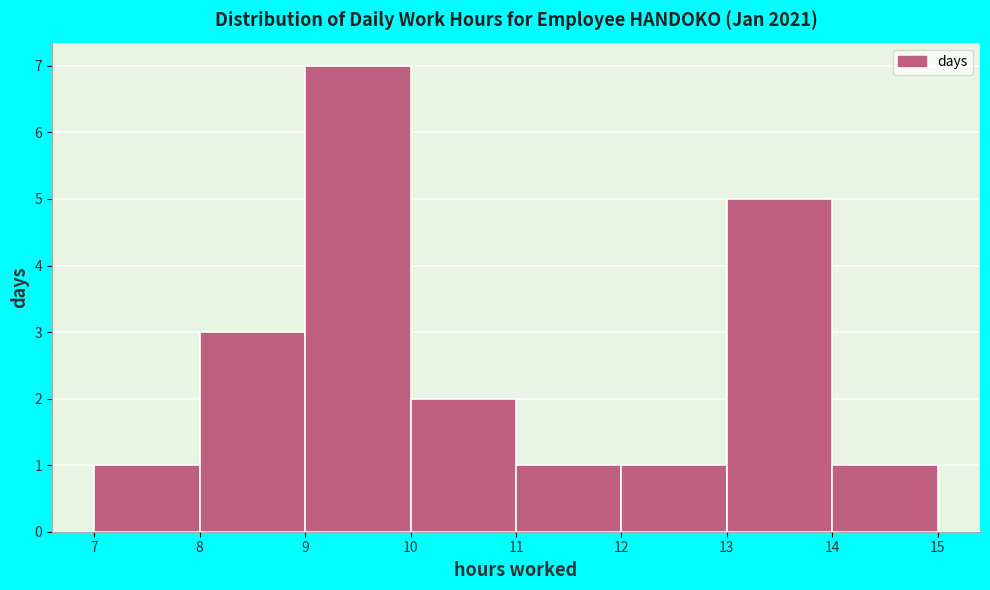

Reading left to right, list every bar in this chart as the range it spans on the x-axis followed by its height. The values are not printed on the chart, so give them approximately, as read against the axis.

7 to 8: 1
8 to 9: 3
9 to 10: 7
10 to 11: 2
11 to 12: 1
12 to 13: 1
13 to 14: 5
14 to 15: 1